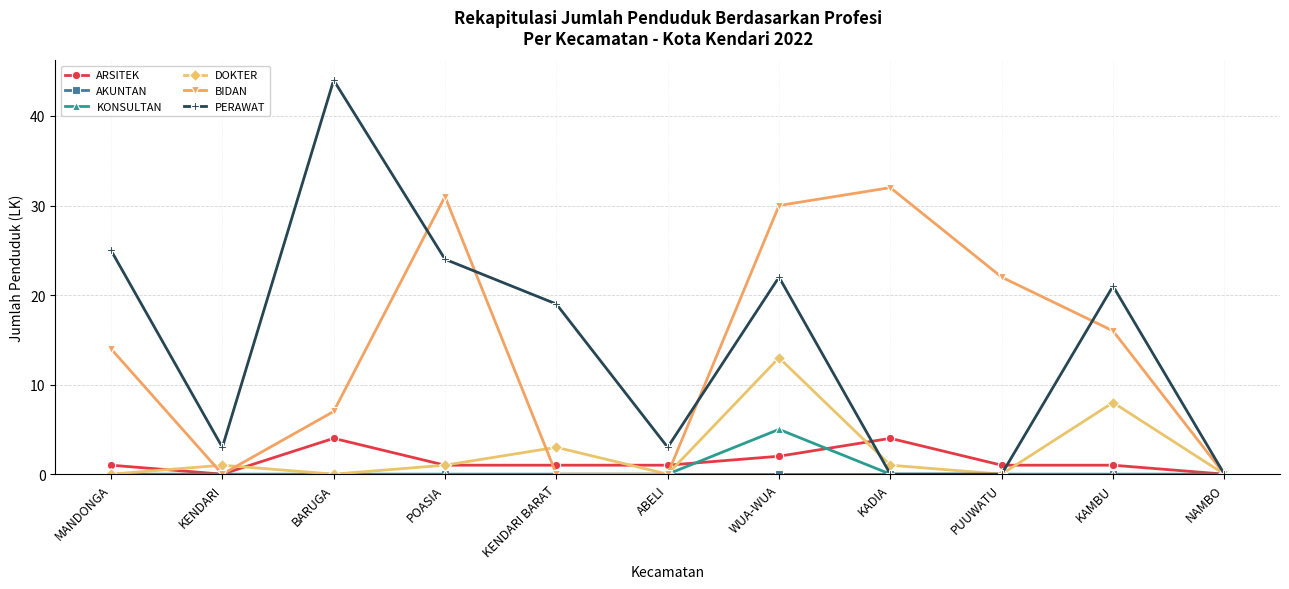

What position from the right is KENDARI?

10